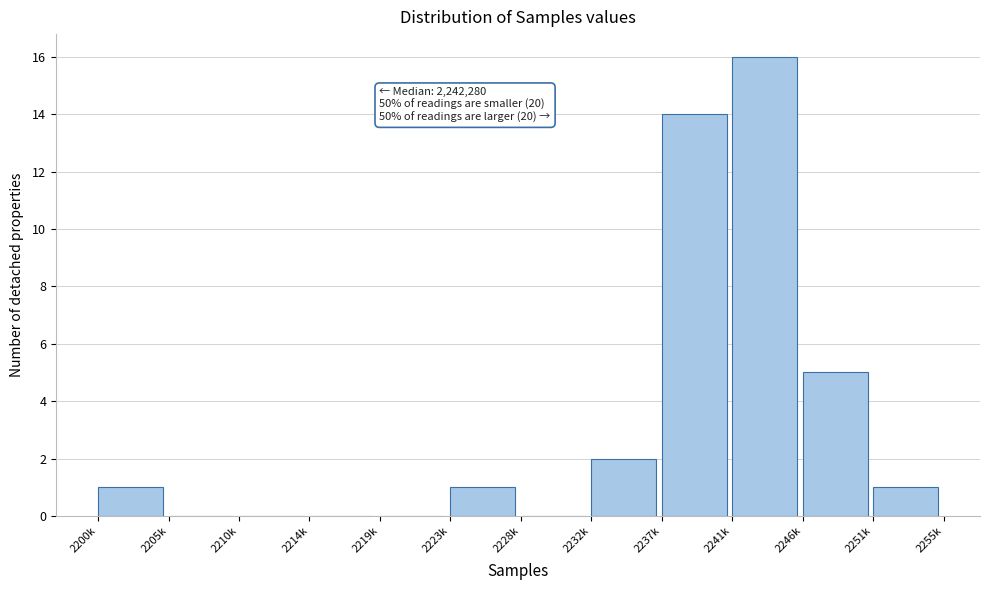

Reading right to left, list all the values displayed in this chart.

2251k=1	2246k=5	2241k=16	2237k=14	2232k=2	2228k=0	2223k=1	2219k=0	2214k=0	2210k=0	2205k=0	2200k=1